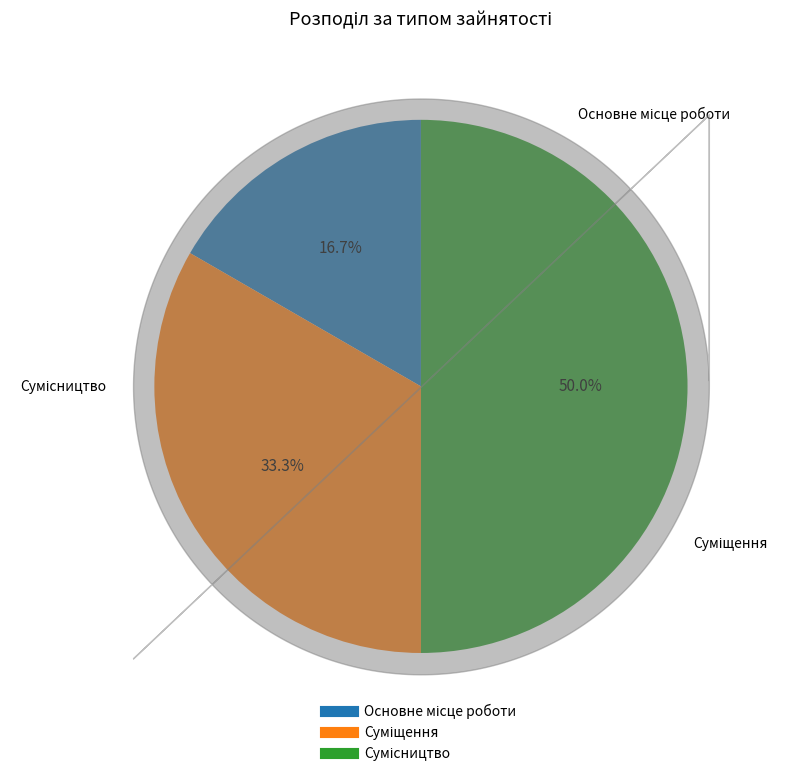

Does Сумісництво represent more than half of the total?

No